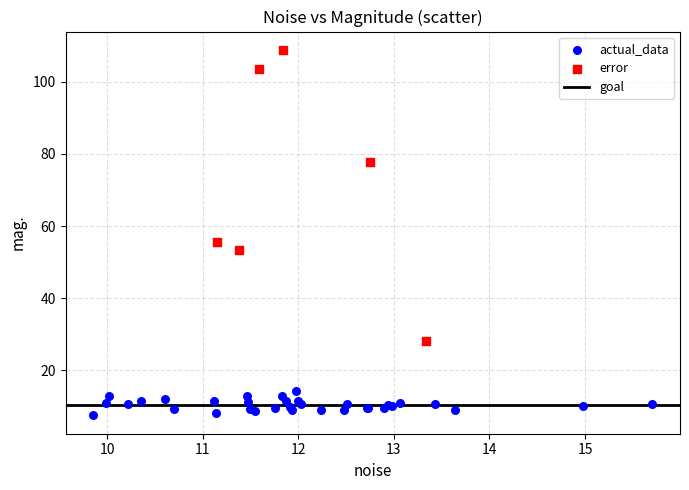

Which series reaches the minimum Y coordinate?

actual_data